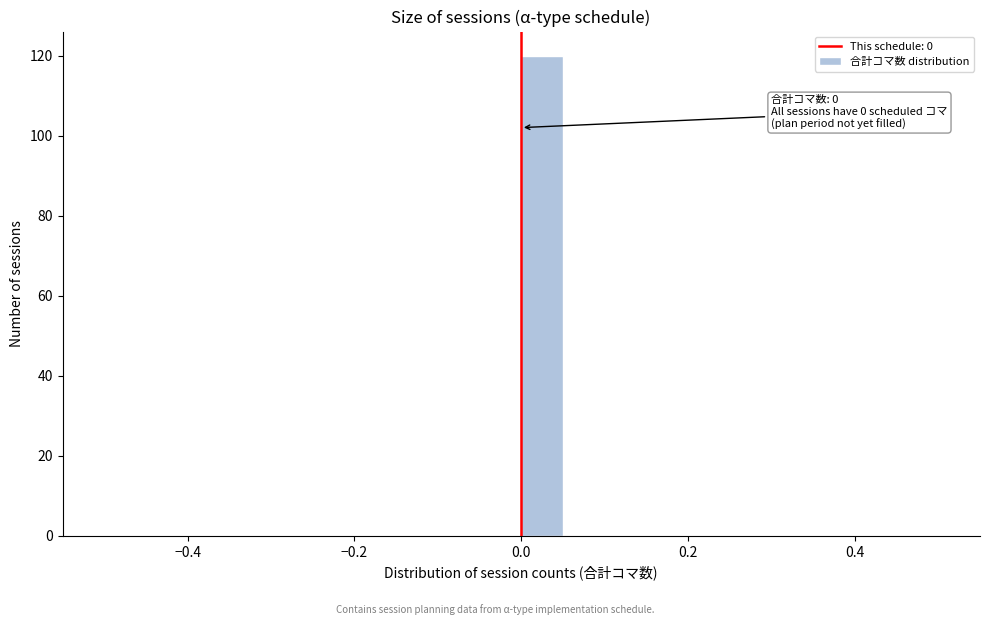

Read against the x-axis, roughly where is the centre of the tallest bar?

0.02